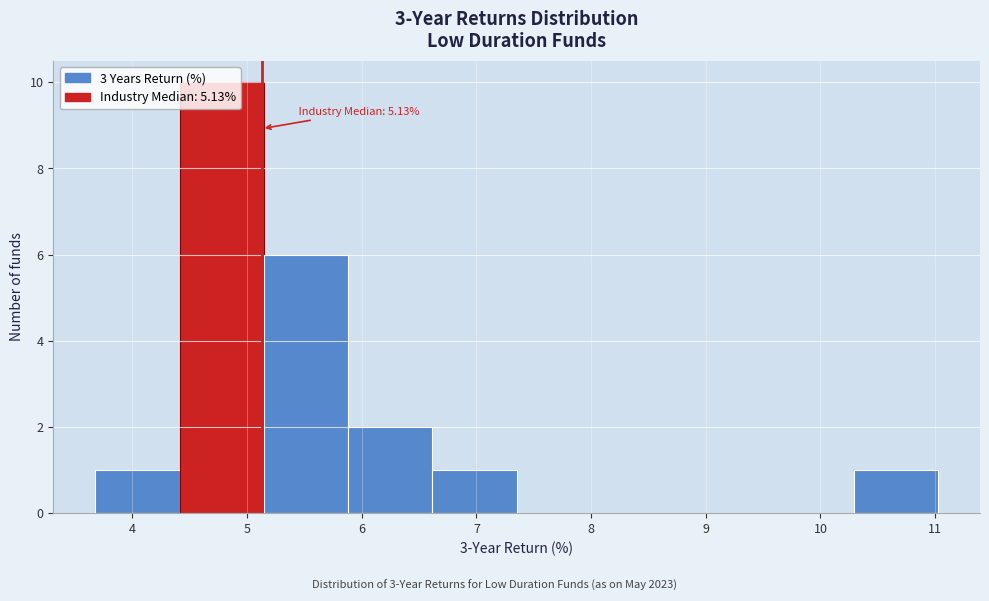

Over which range of the x-axis is the bar tallest?

4.4 to 5.1